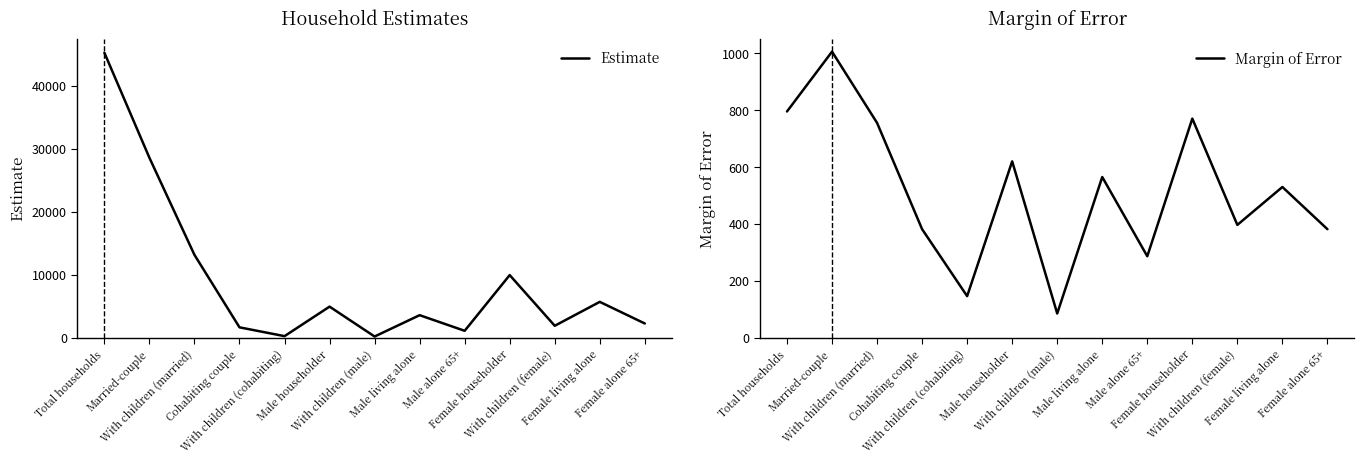

Rank the series by their average value, from highest to lowest.

Estimate, Margin of Error